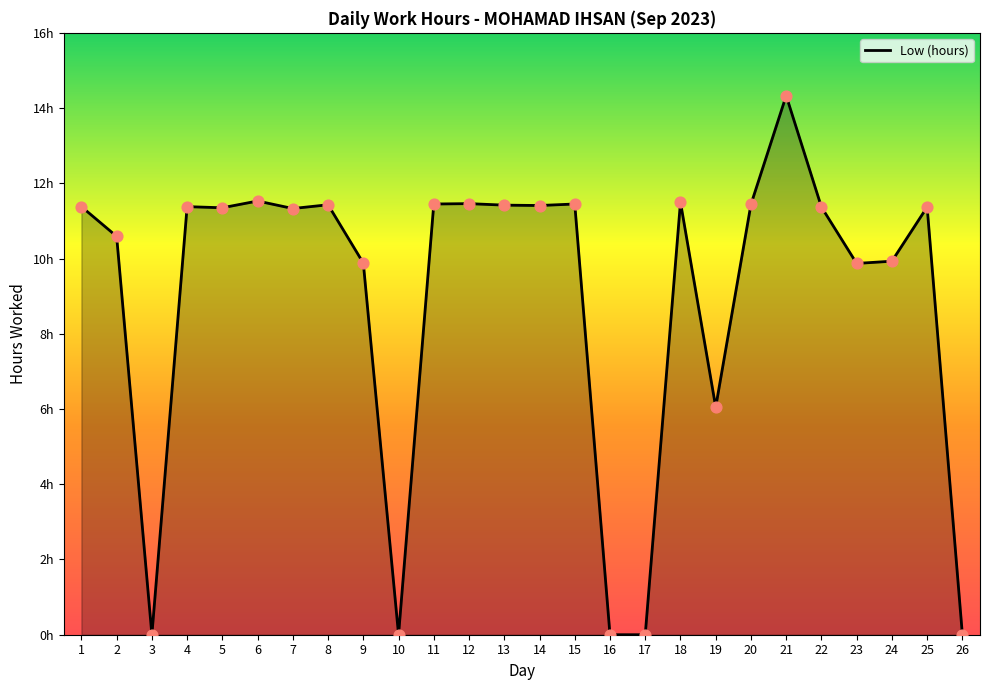

What is the change in value from 18 to 25?

-0.1